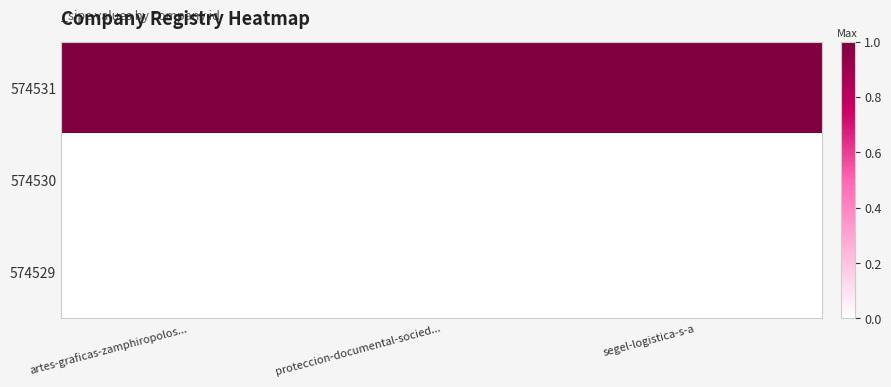

At which category does the chart reach its minimum across all series?

artes-graficas-zamphiropolos...